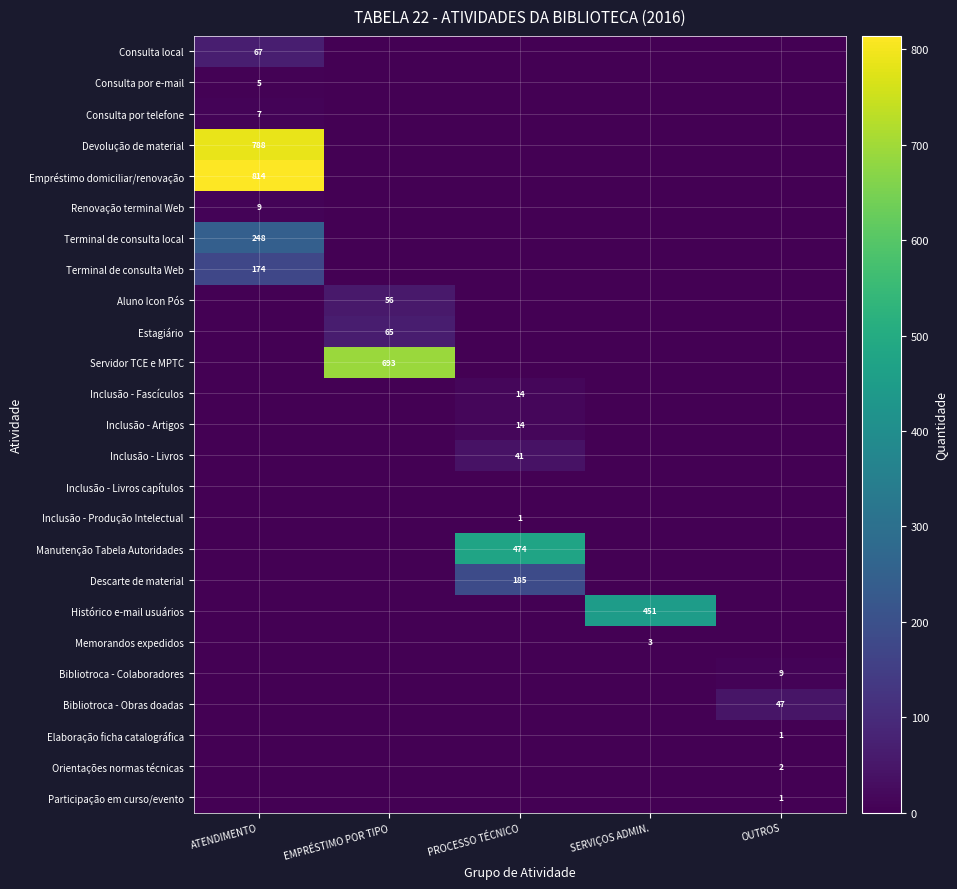

How many distinct data groups are displayed?

25